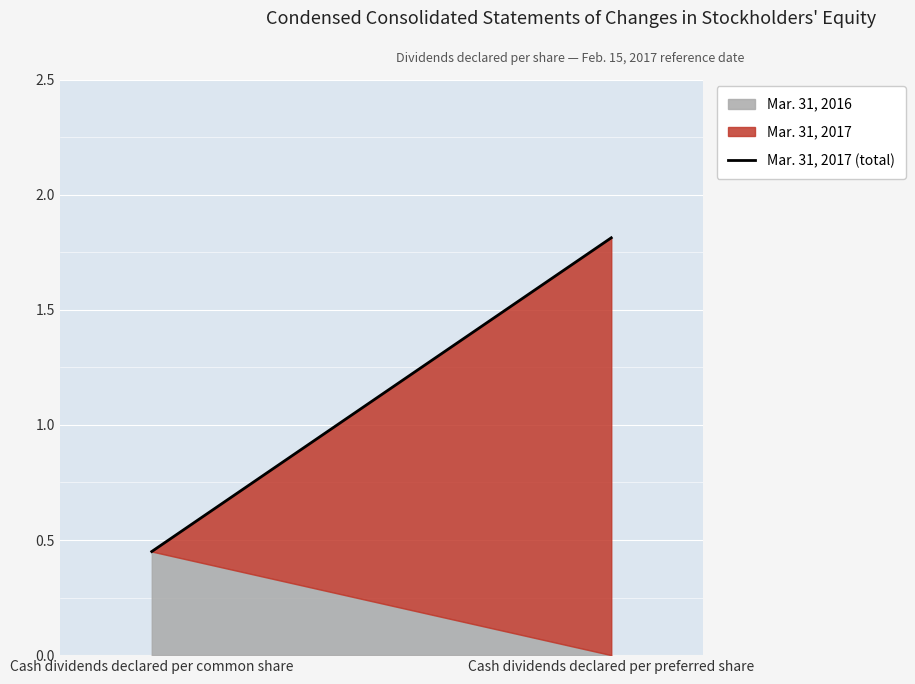

What is the label of the 1st point from the right?

Cash dividends declared per preferred share